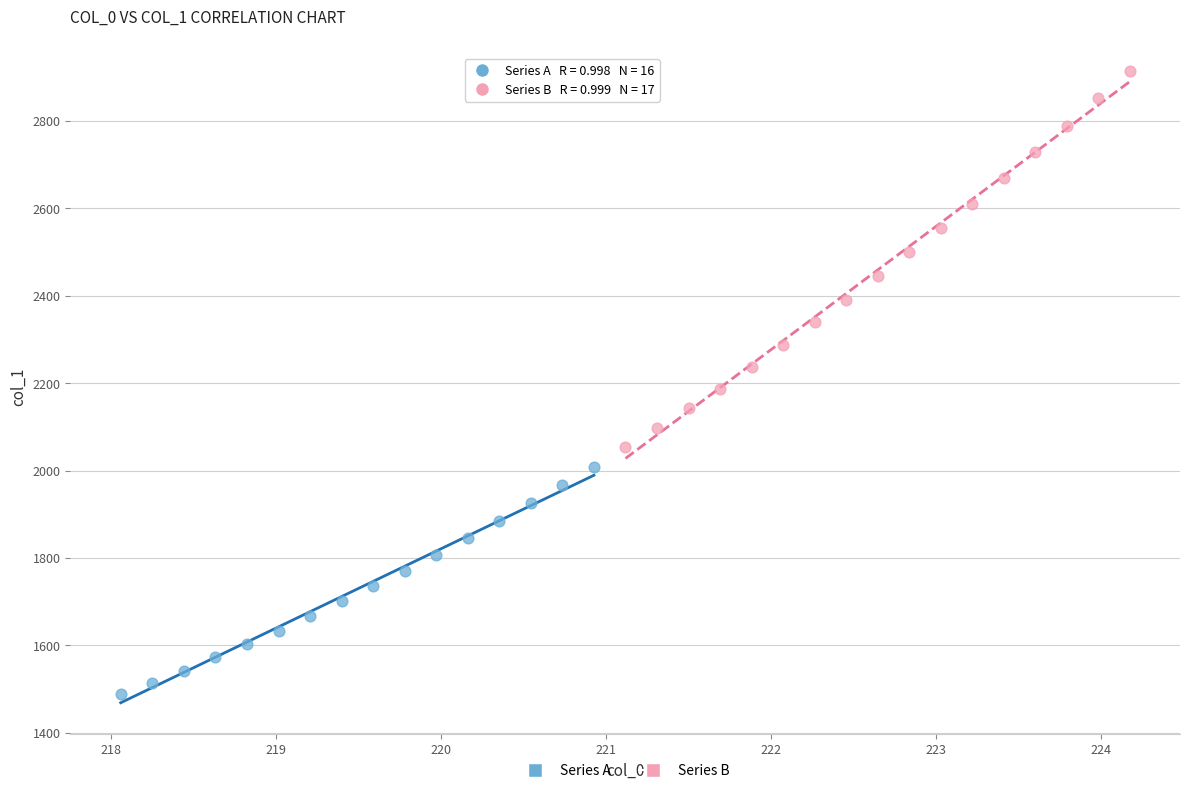

Which series reaches the maximum Y coordinate?

Series B